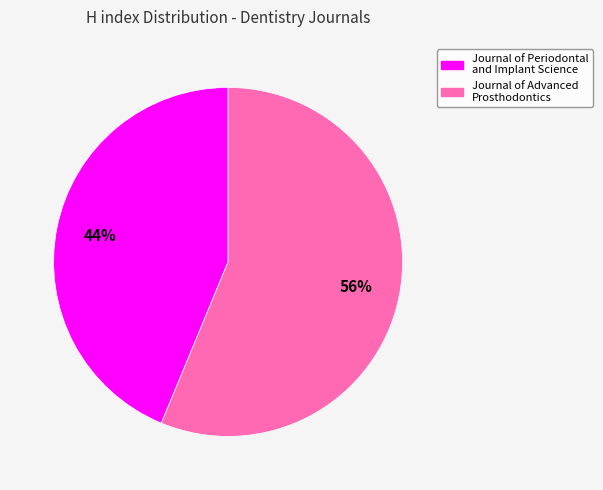

Approximately how many times larger is the value at Journal of Periodontal and Implant Science compared to Journal of Advanced Prosthodontics?

0.8